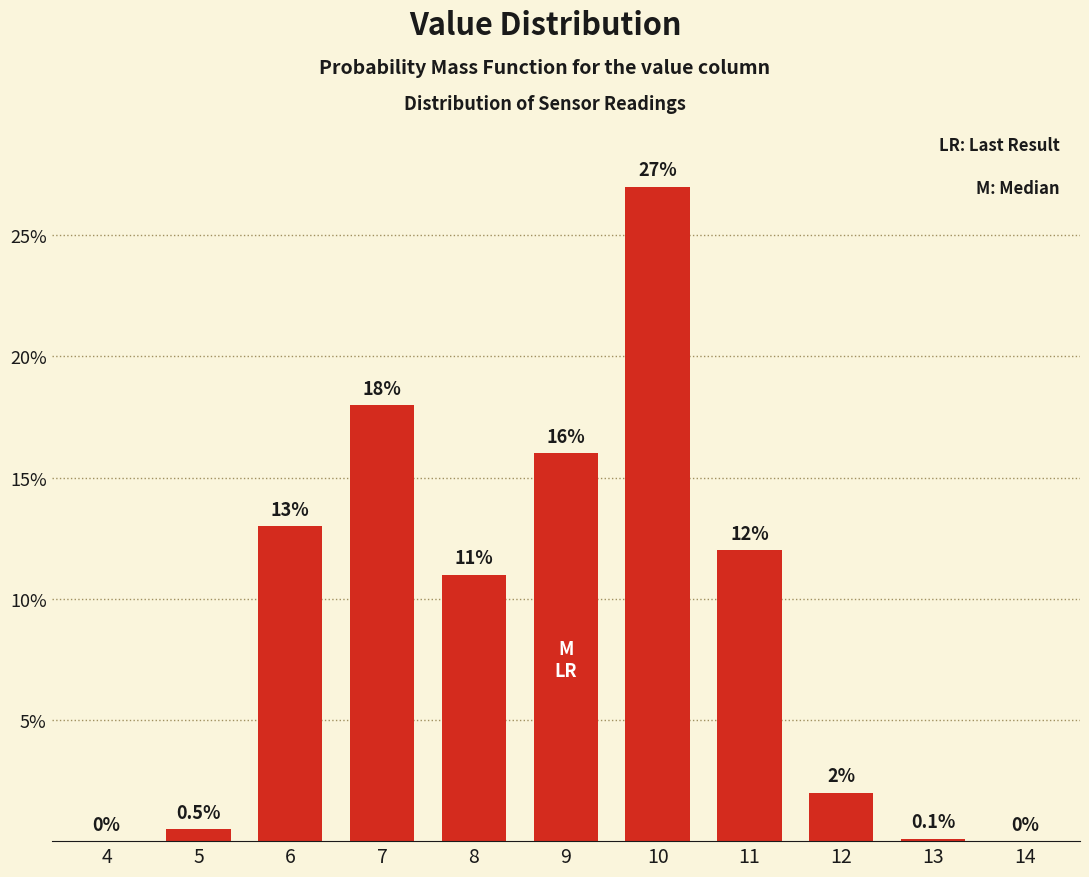

Reading right to left, extract all data points from this chart.

14=0.0	13=0.1	12=2.0	11=12.0	10=27.0	9=16.0	8=11.0	7=18.0	6=13.0	5=0.5	4=0.0